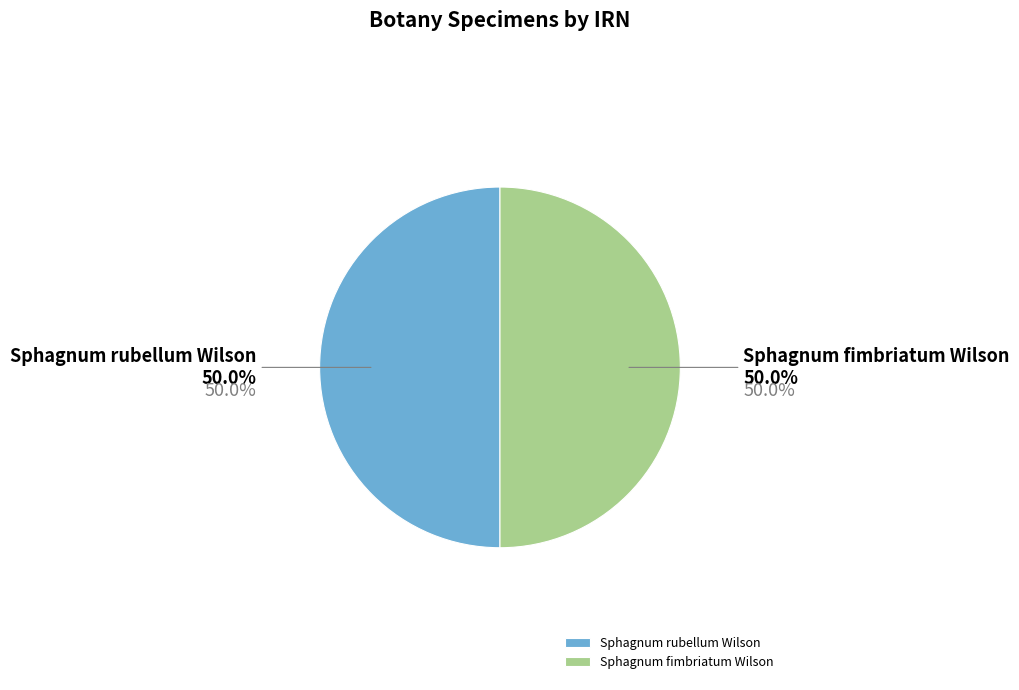

What percentage is NOT represented by Sphagnum fimbriatum Wilson?

50.0%